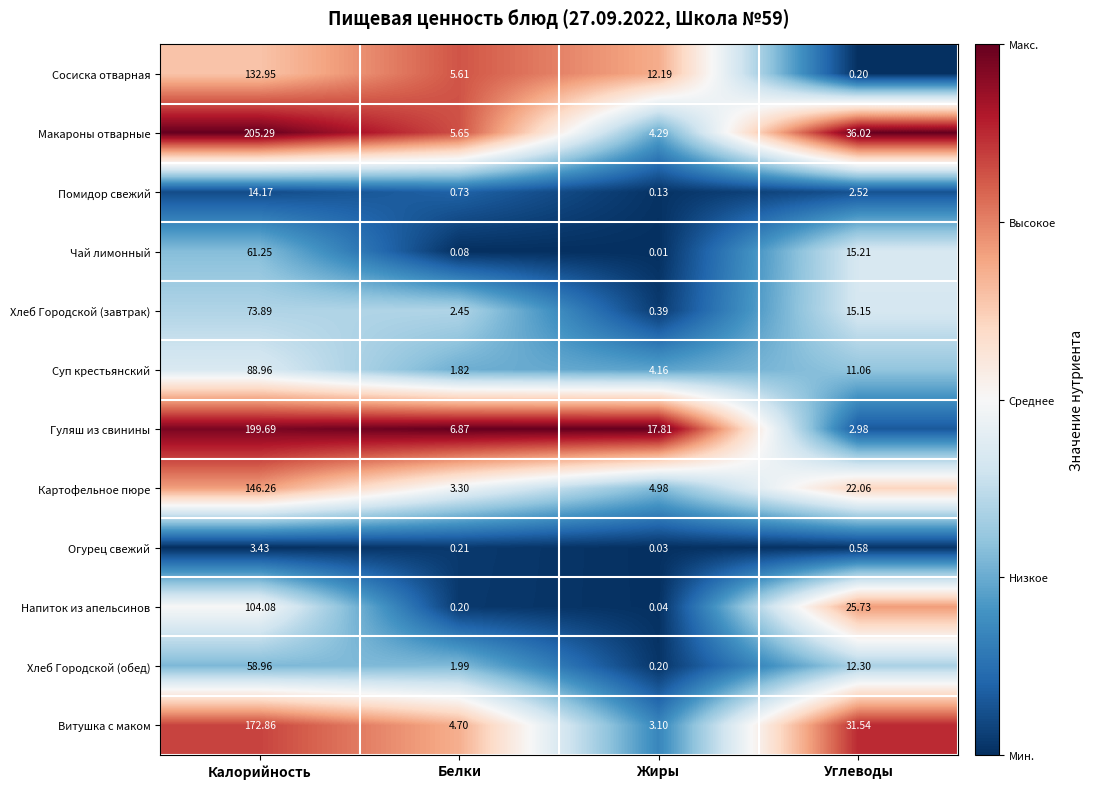

What is the maximum value shown in the chart?

205.3